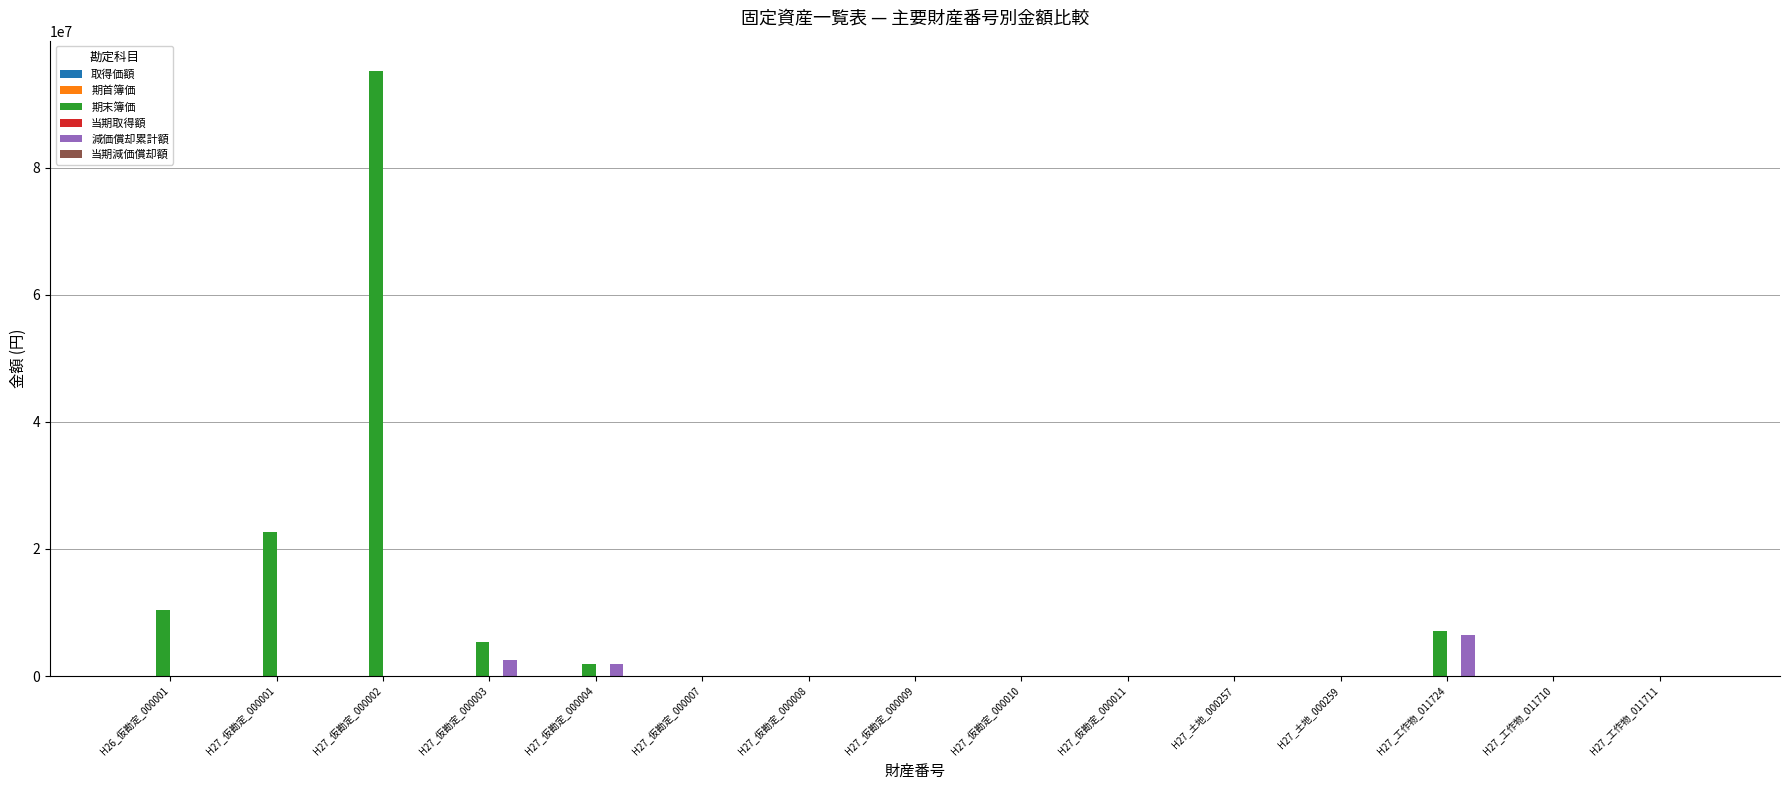

At which category does the chart reach its peak across all series?

H27_仮勘定_000002